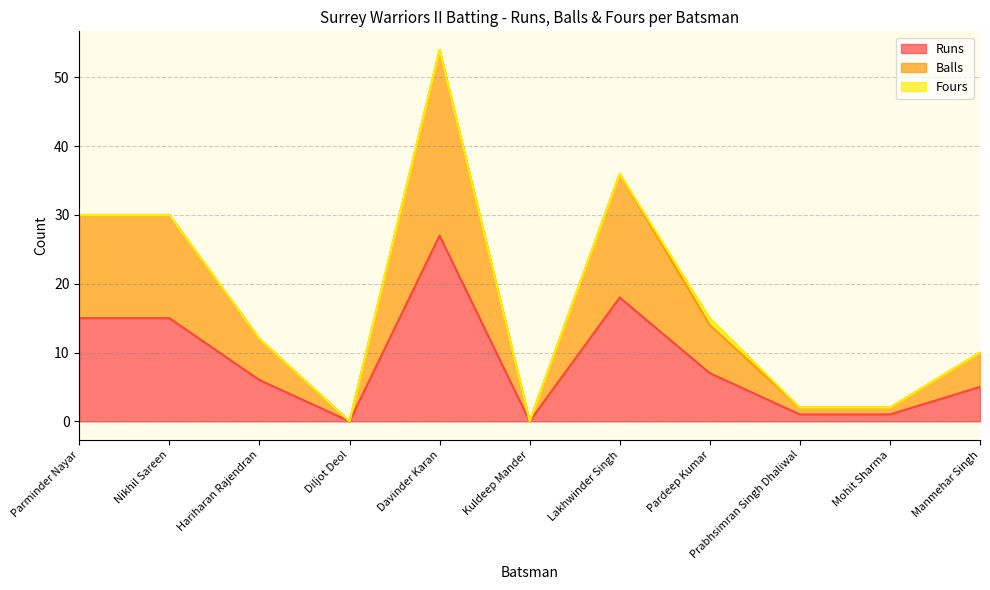

The value of Balls at Hariharan Rajendran is 20. True or false?

False